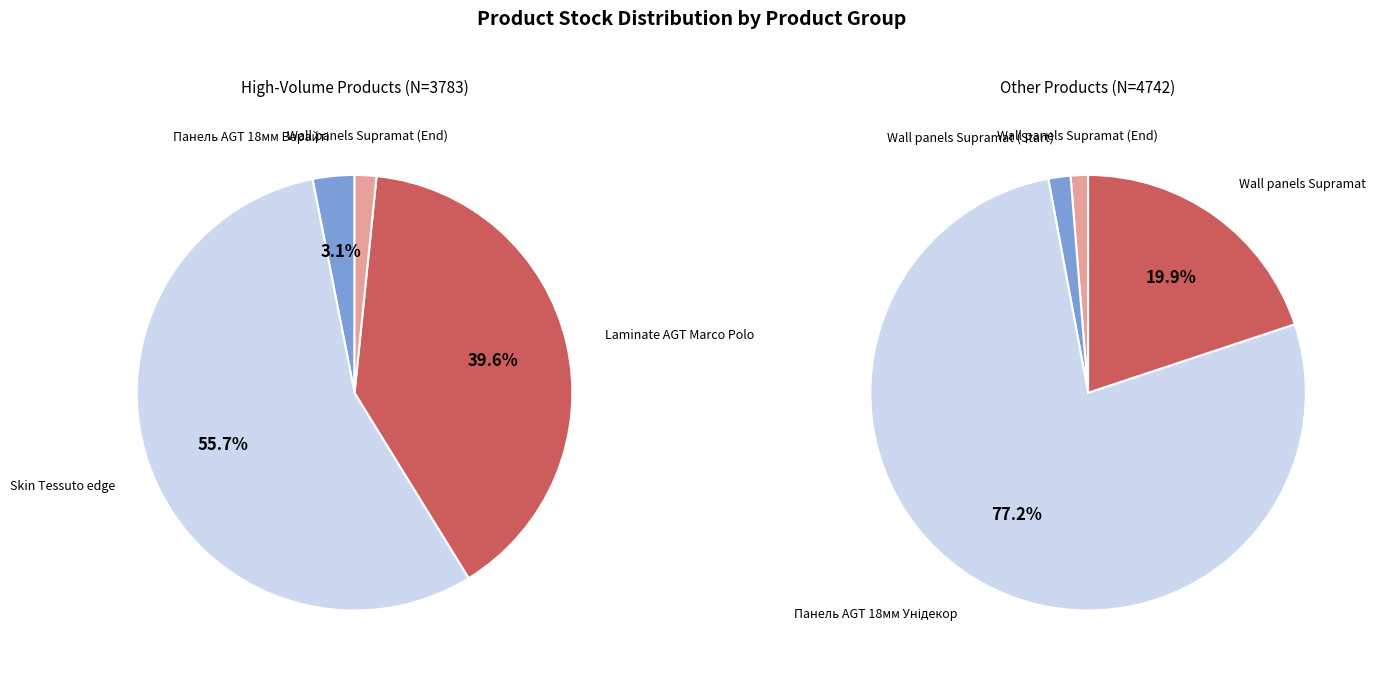

Which has a higher value, Wall panels AGTPR03771-А Supramat (Start) or Панель AGT AGT 18 мм. Унідекор (Lam)?

Панель AGT AGT 18 мм. Унідекор (Lam)